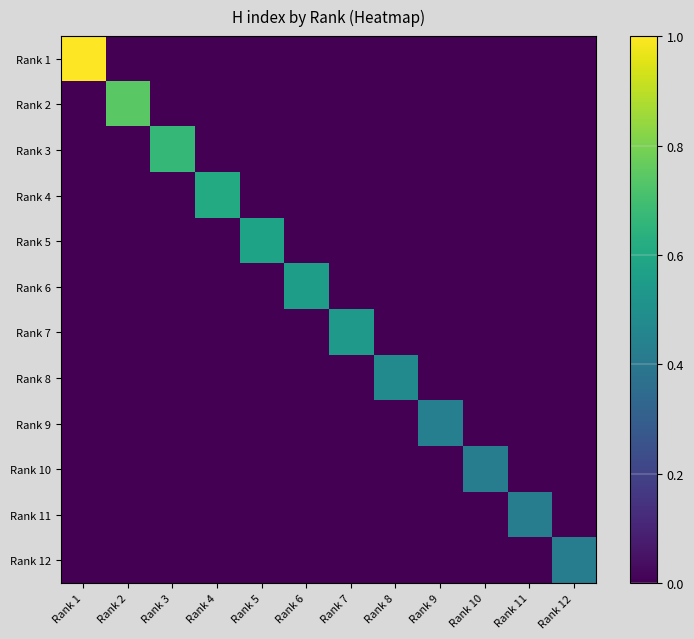

What is the spread (max minus min) of values at Rank 6?

0.6